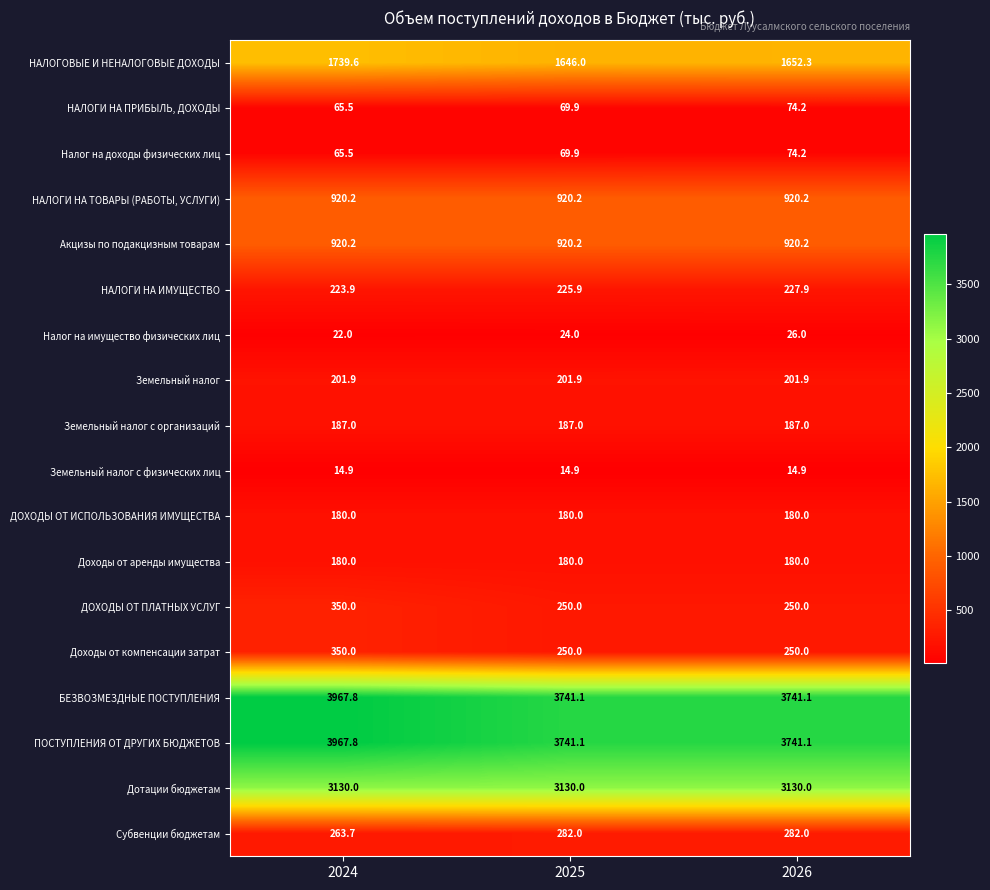

What is the greatest value displayed?

3967.8